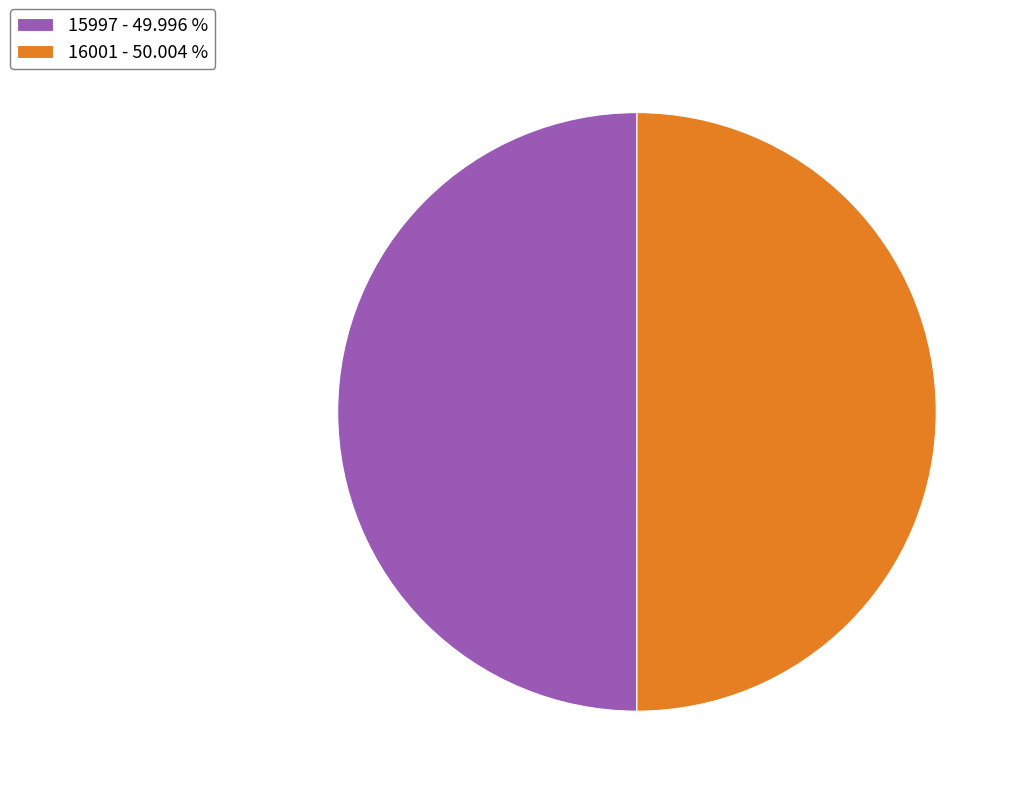

What is the ratio of the value at 15997 - 49.996 % to the value at 16001 - 50.004 %?

1.0